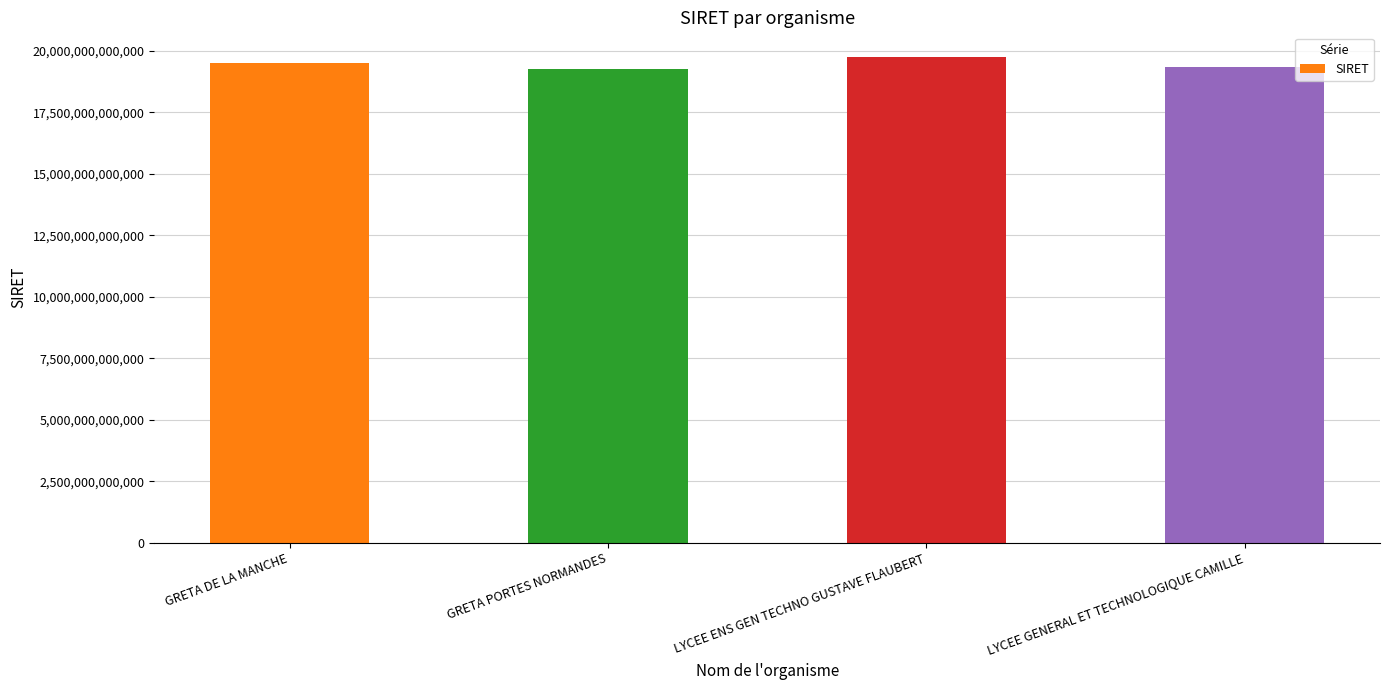

Approximately how many times larger is the value at LYCEE ENS GEN TECHNO GUSTAVE FLAUBERT compared to GRETA DE LA MANCHE?

1.0